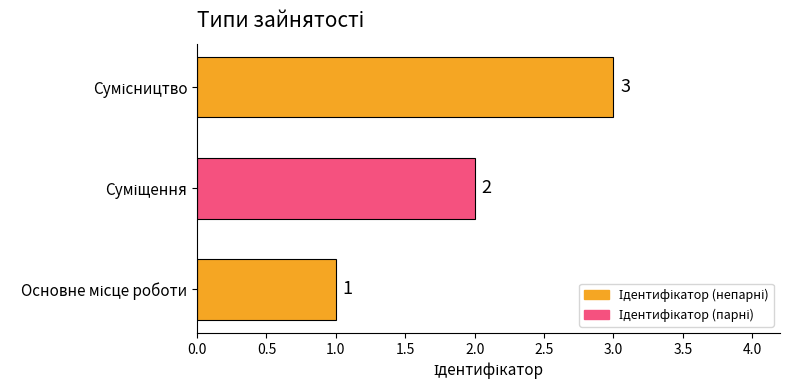

What is the greatest value displayed?

3